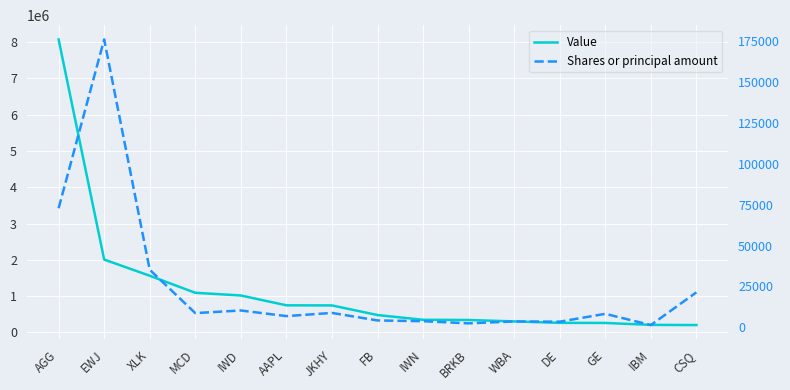

Which series changed the most between BRKB and DE?

Value